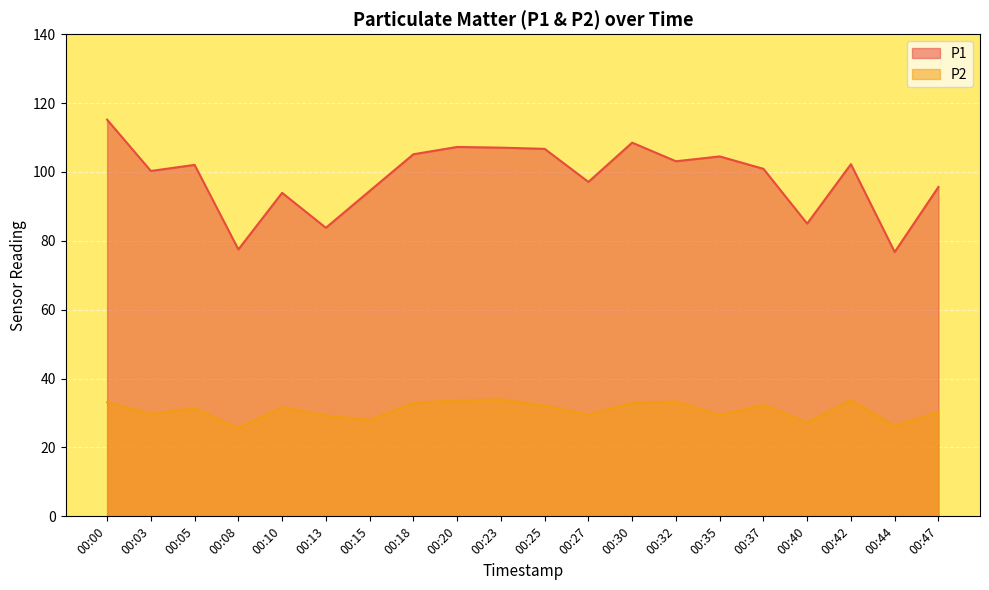

How many interior local peaks does the P1 series have?

6